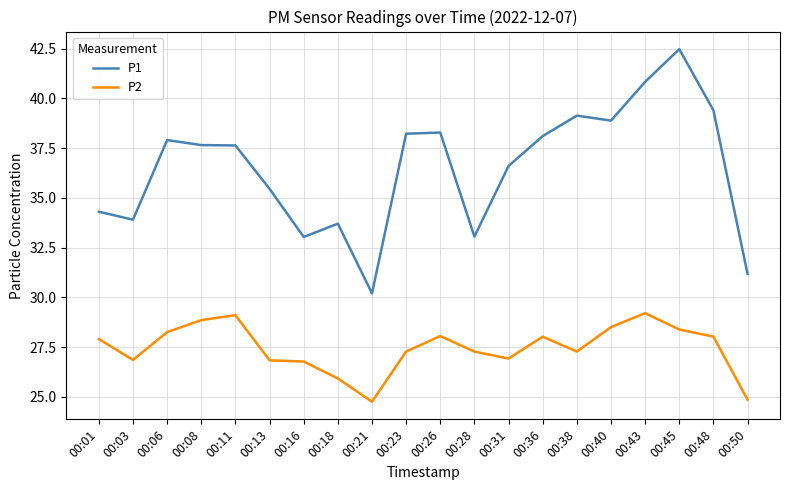

What are all the series names shown in the legend?

P1, P2